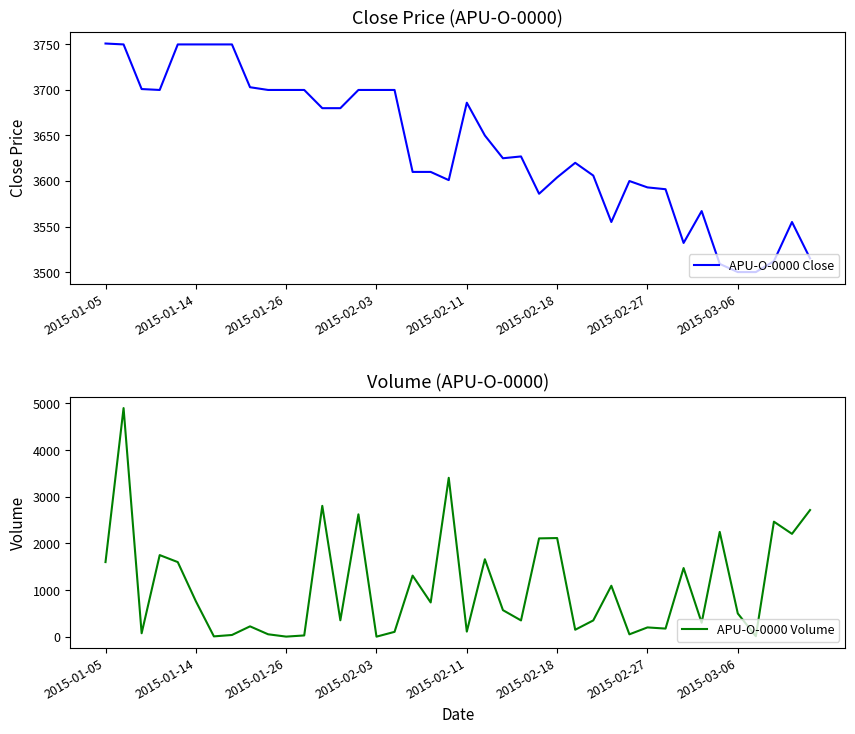

True or false: APU-O-0000 Volume has a value of 284 at 31.

False